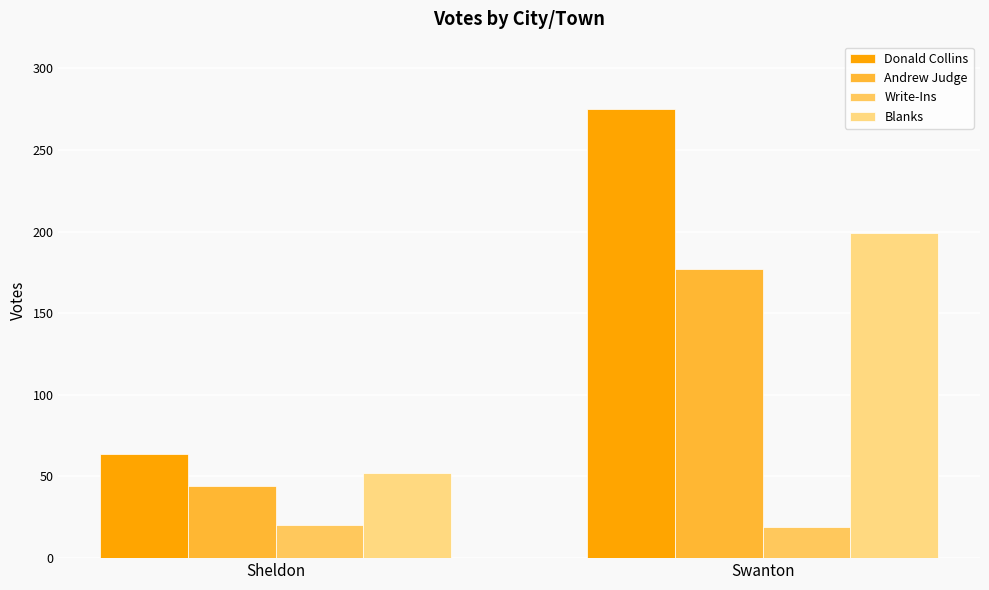

Rank the categories by Andrew Judge value from highest to lowest.

Swanton, Sheldon